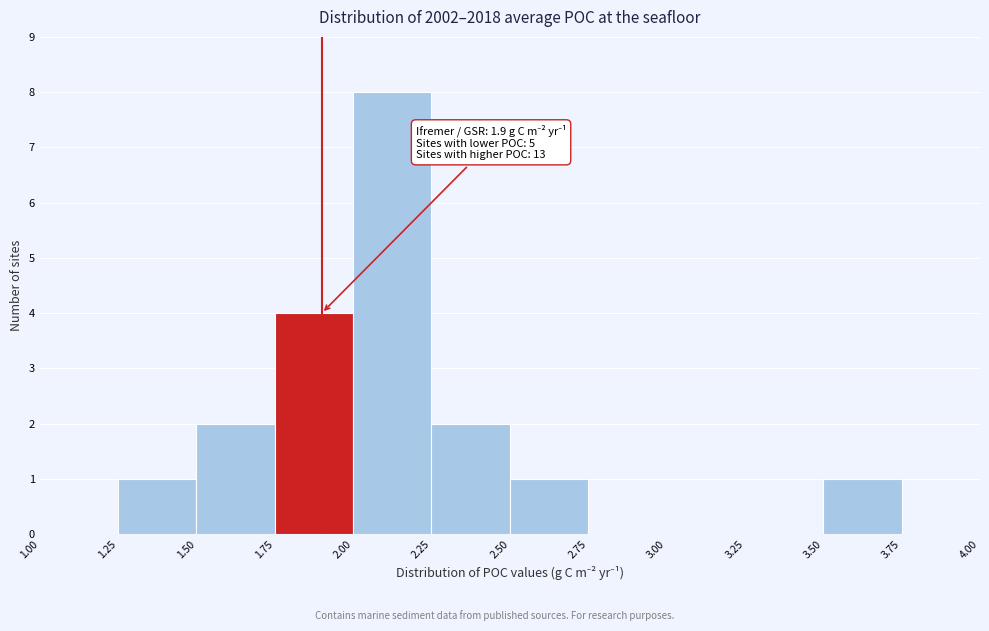

Over which range of the x-axis is the bar tallest?

2.00 to 2.25